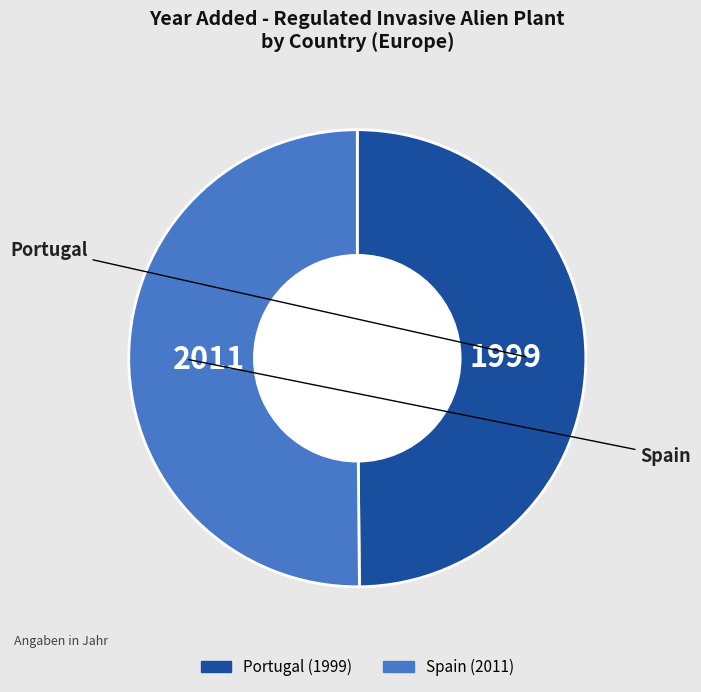

Approximately how many times larger is the value at Portugal compared to Spain?

1.0